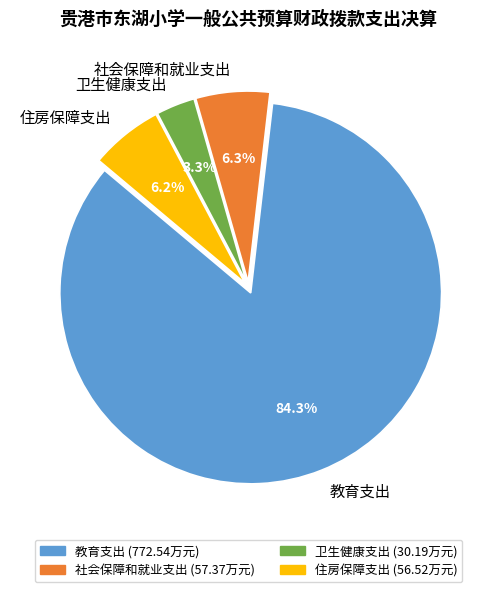

To the nearest percent, what percentage of the pie is 住房保障支出?

6%